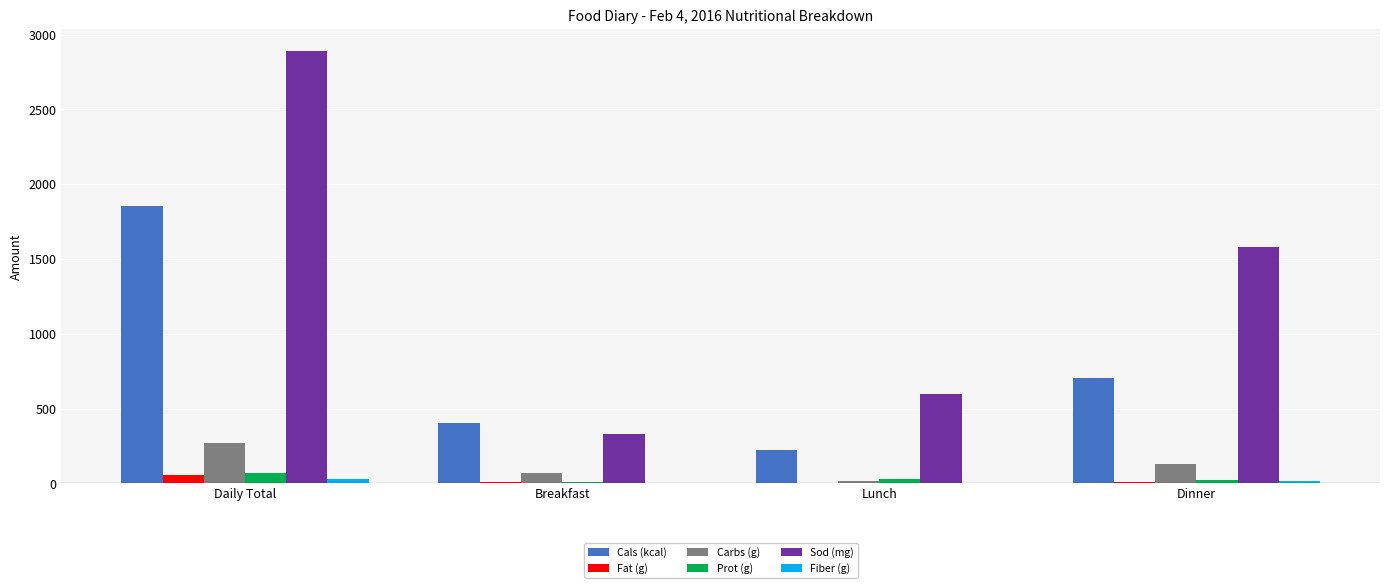

What is the approximate value of Sod (mg) at Lunch?

600.0